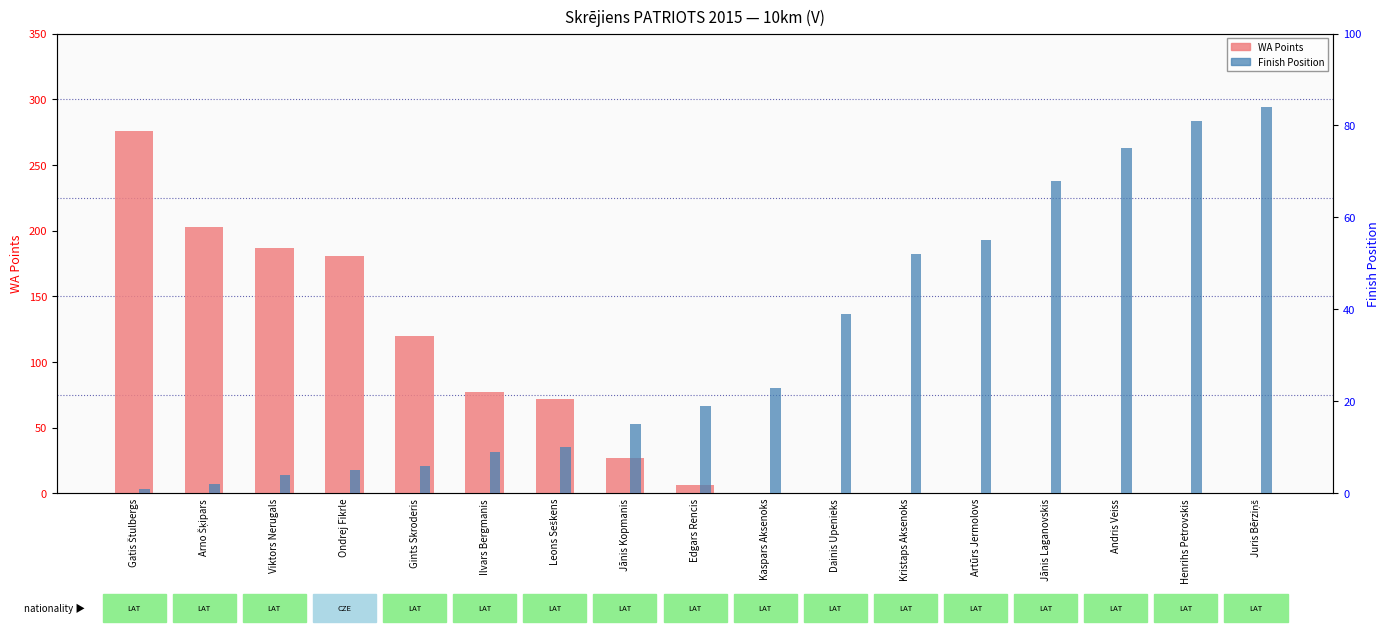

What is the average value of the Finish Position series?

32